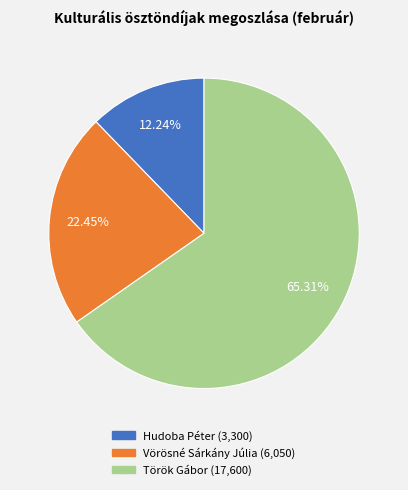

To the nearest percent, what is the difference between the Vörösné Sárkány Júlia and Török Gábor slice percentages?

43%